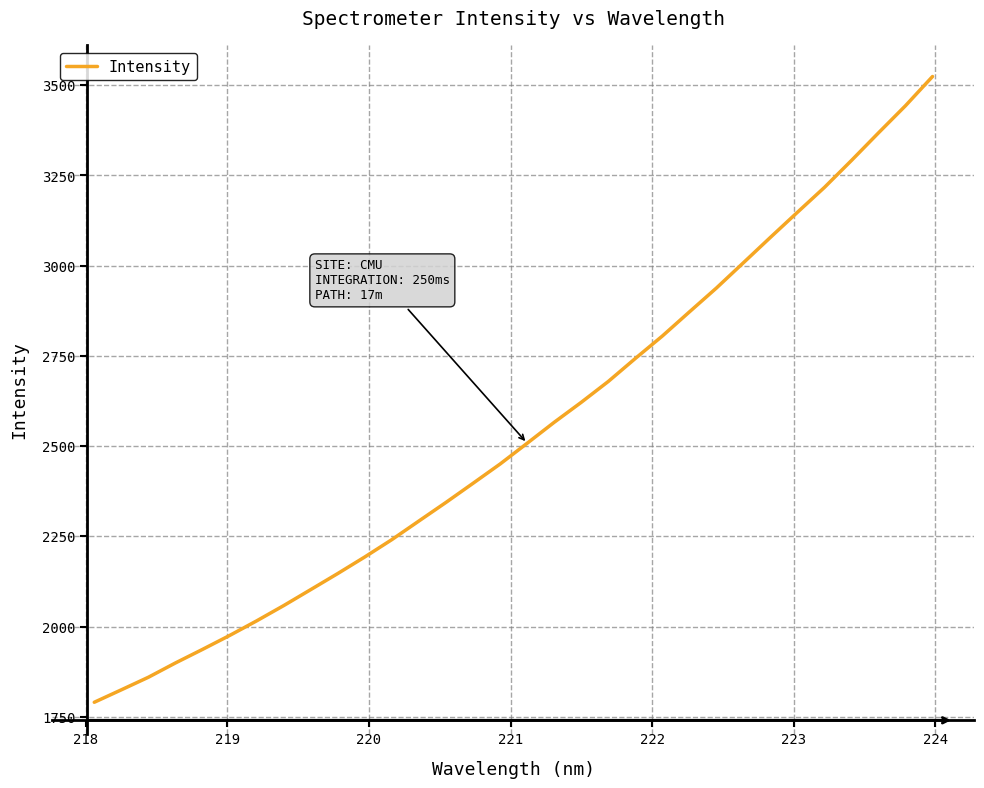

What is the difference between the maximum and second lowest values?

1699.5